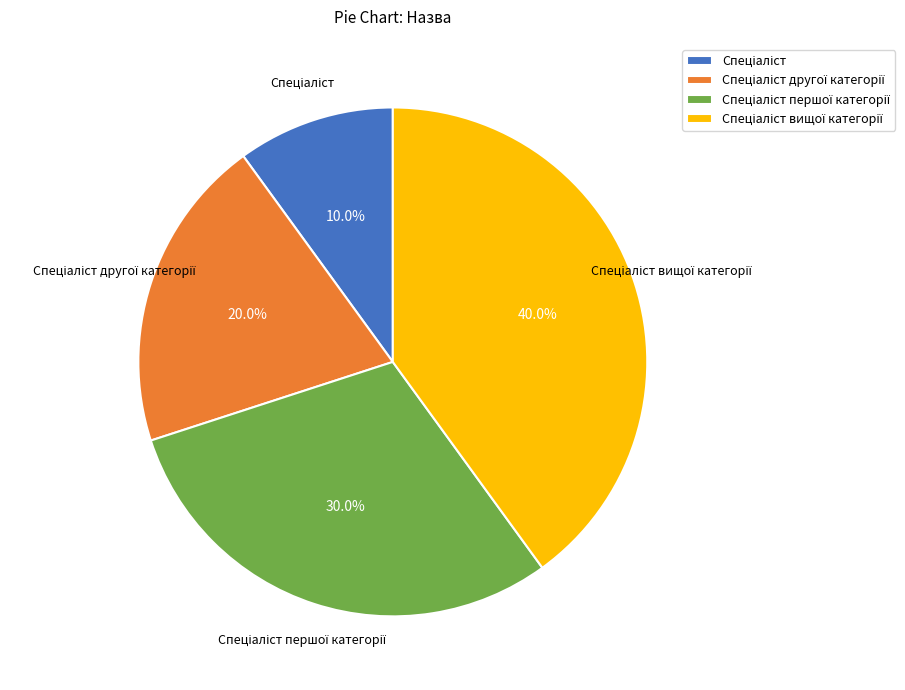

Is there any slice that represents more than half of the pie?

No